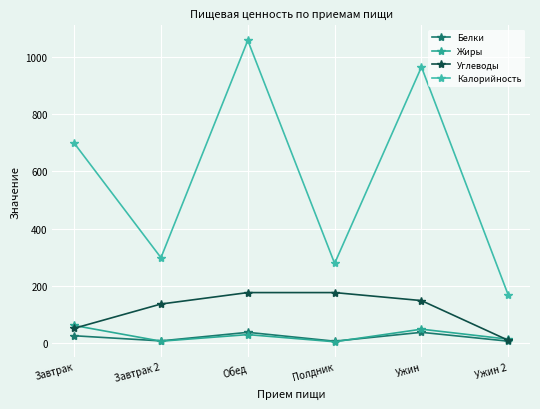

What is the difference between the highest and lowest values at Обед?

1029